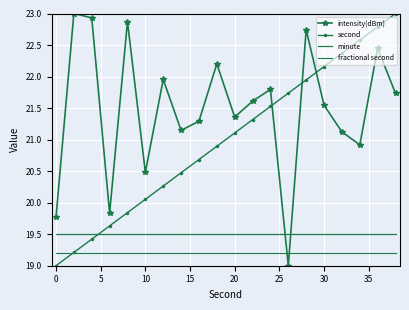

At how many categories does at least one series exceed 19?

20